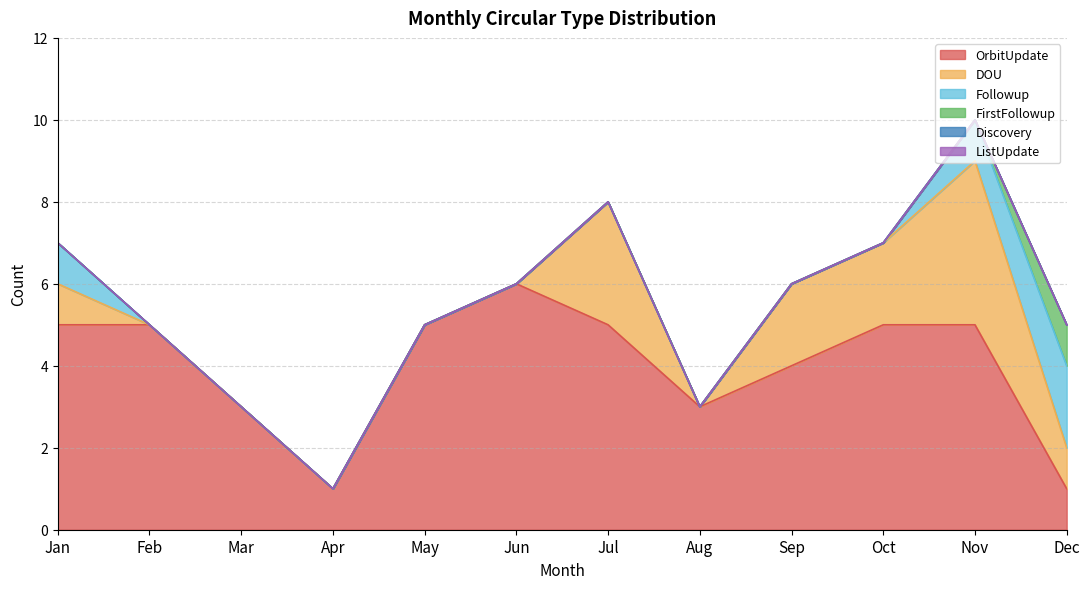

At Mar, list the series in order from largest to smallest.

OrbitUpdate, DOU, Followup, FirstFollowup, Discovery, ListUpdate